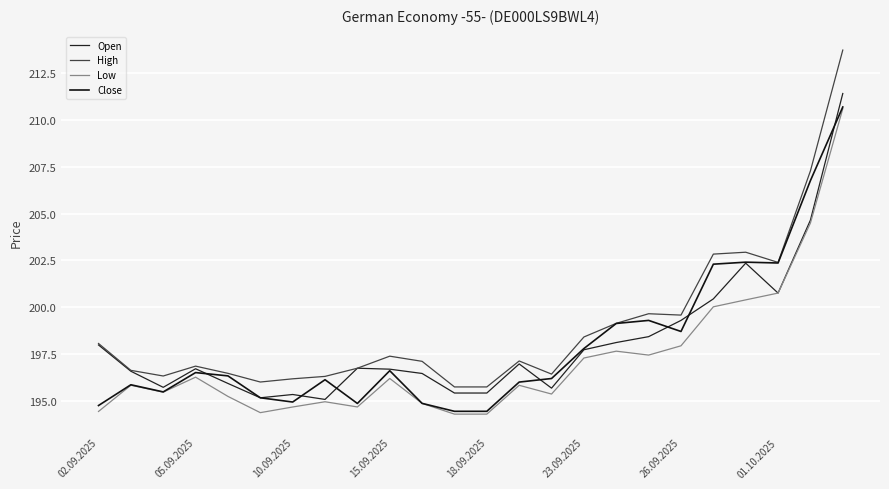

At which label does High first exceed 197?

02.09.2025